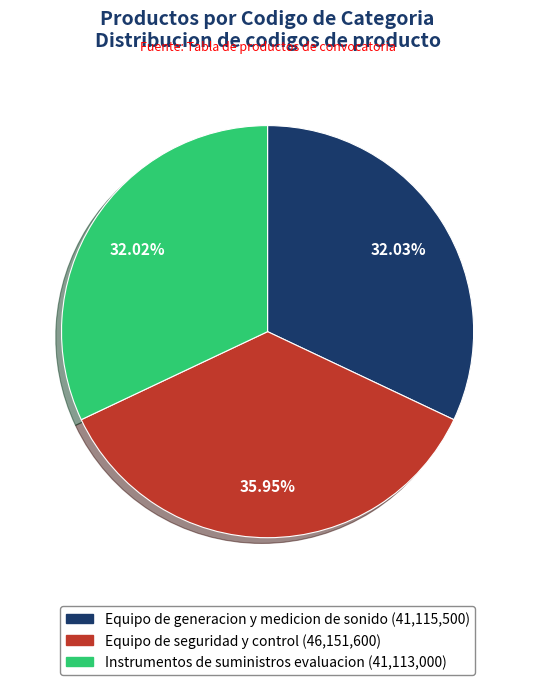

What is the ratio of the value at Instrumentos de suministros evaluacion (41,113,000) to the value at Equipo de generacion y medicion de sonido (41,115,500)?

1.0